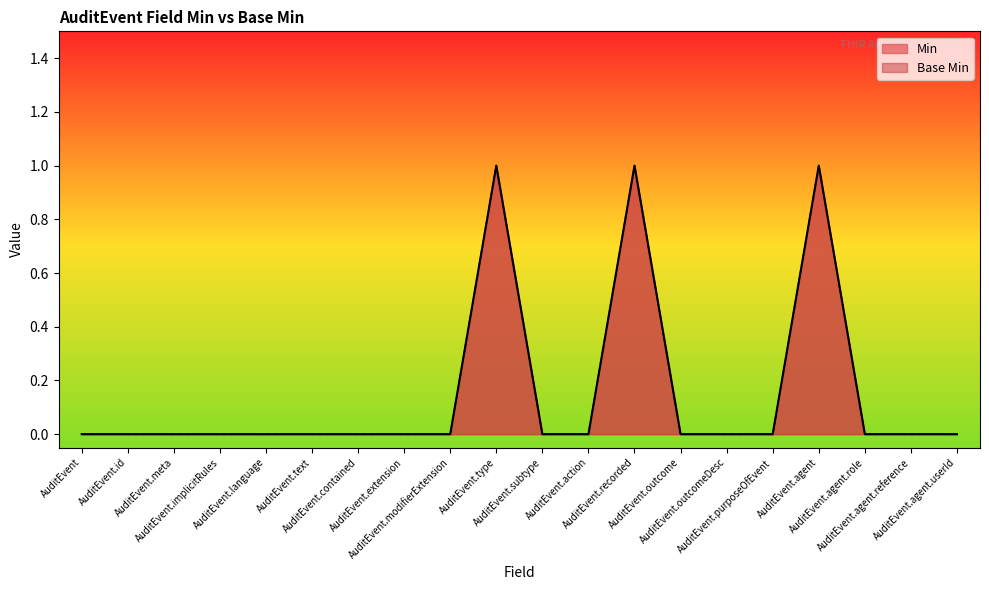

Reading right to left, extract all data points from this chart.

Min: 0	0	0	1	0	0	0	1	0	0	1	0	0	0	0	0	0	0	0	0
Base Min: 0	0	0	1	0	0	0	1	0	0	1	0	0	0	0	0	0	0	0	0